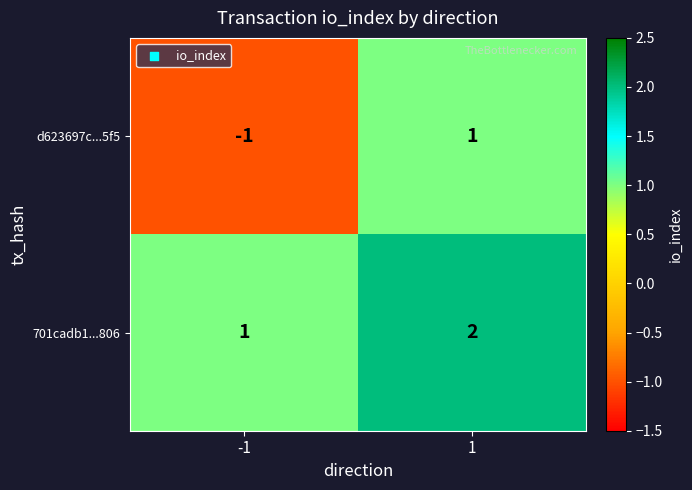

Reading left to right, extract all data points from this chart.

d623697c...5f5: -1	1
701cadb1...806: 1	2